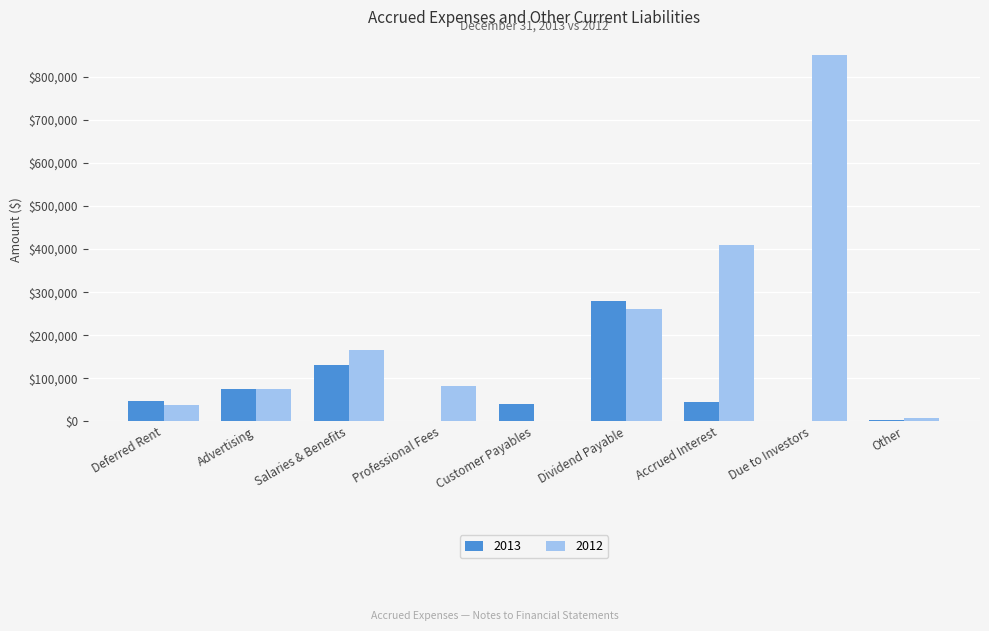

Is it true that 2012 equals 546840 at Customer Payables?

False